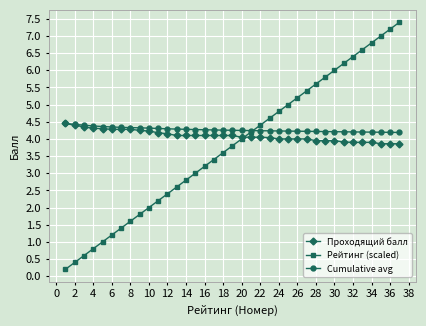

What is the value of the Проходящий балл point at the 32nd from the left?

3.9